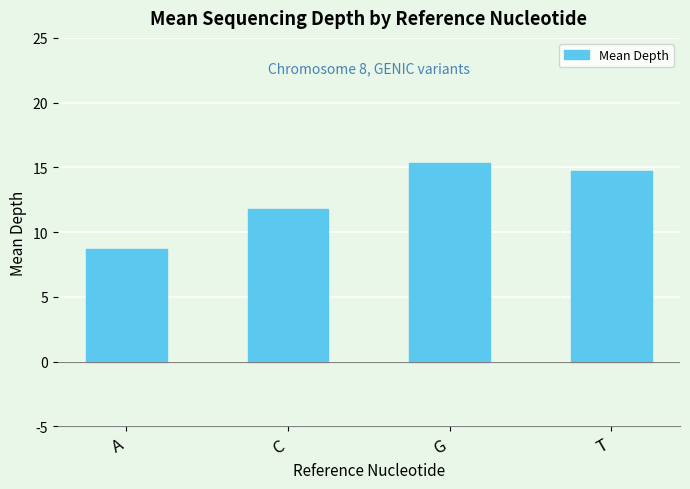

Rank the categories by value from highest to lowest.

G, T, C, A